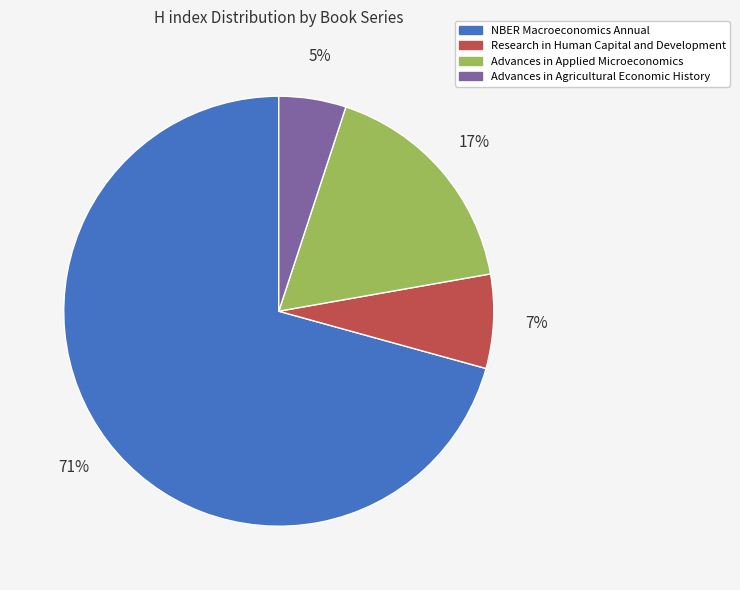

Does NBER Macroeconomics Annual represent more than half of the total?

Yes